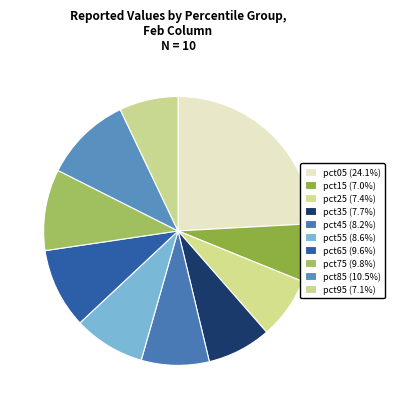

How many slices are in this pie chart?

10